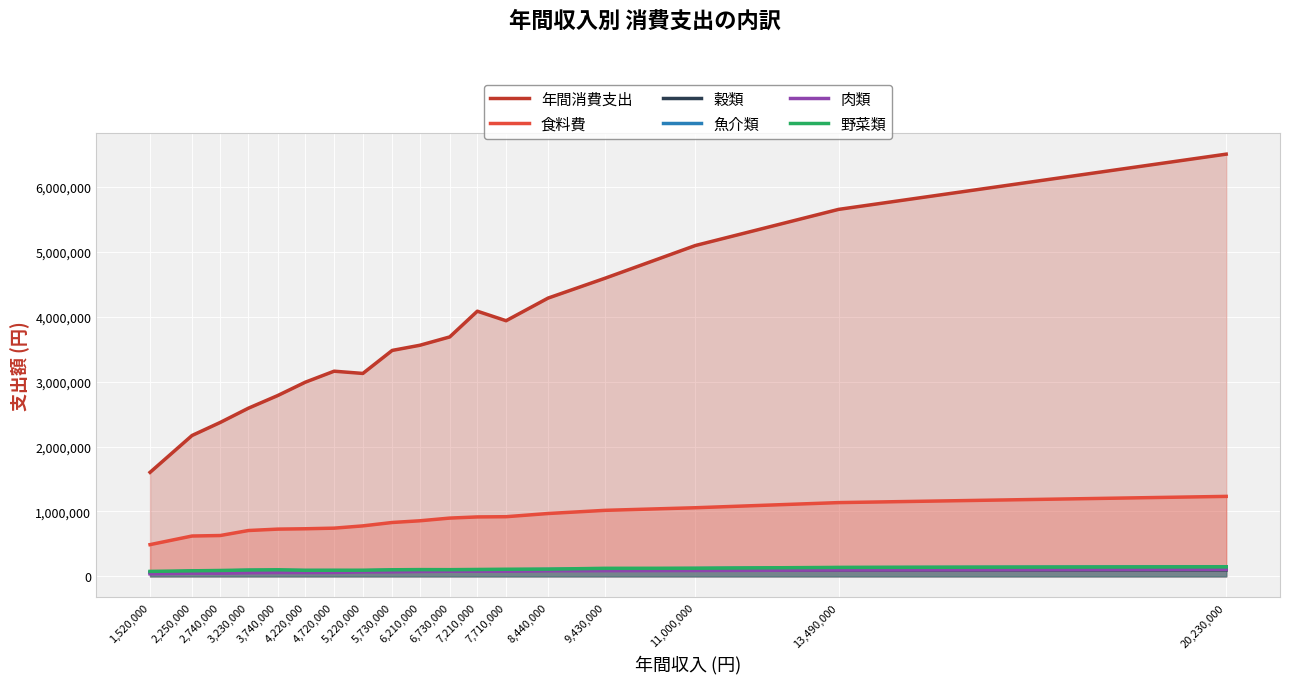

Where is the first local minimum for 魚介類?

5,220,000